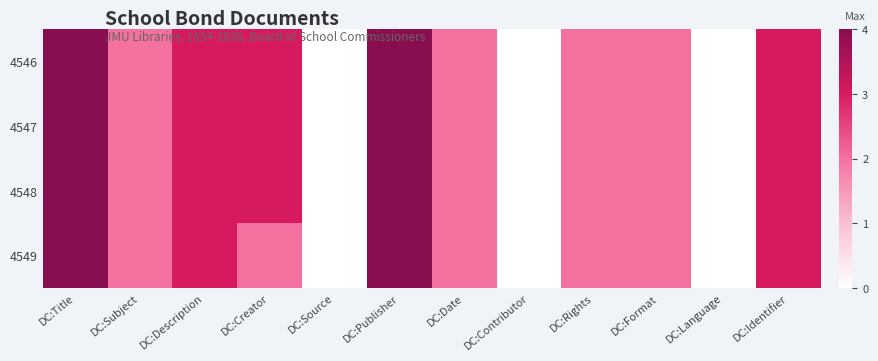

Count the number of data series in this chart.

4